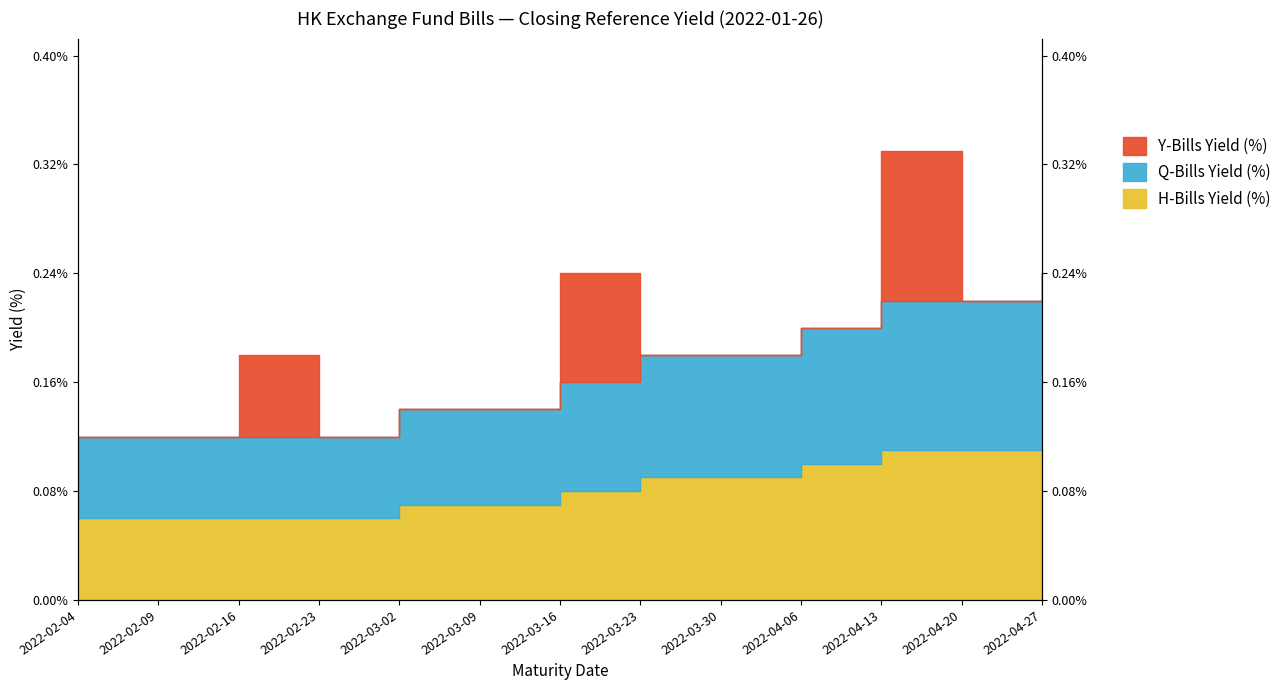

Read the Q-Bills Yield (%) value at 2022-04-20.

0.2